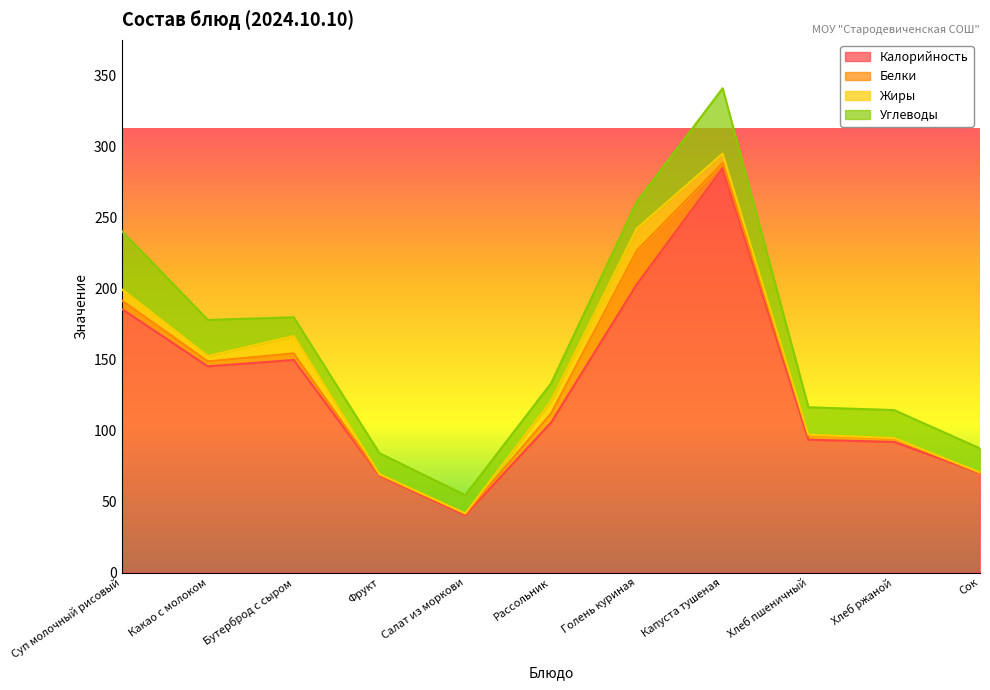

What is the minimum value for Белки?

0.3